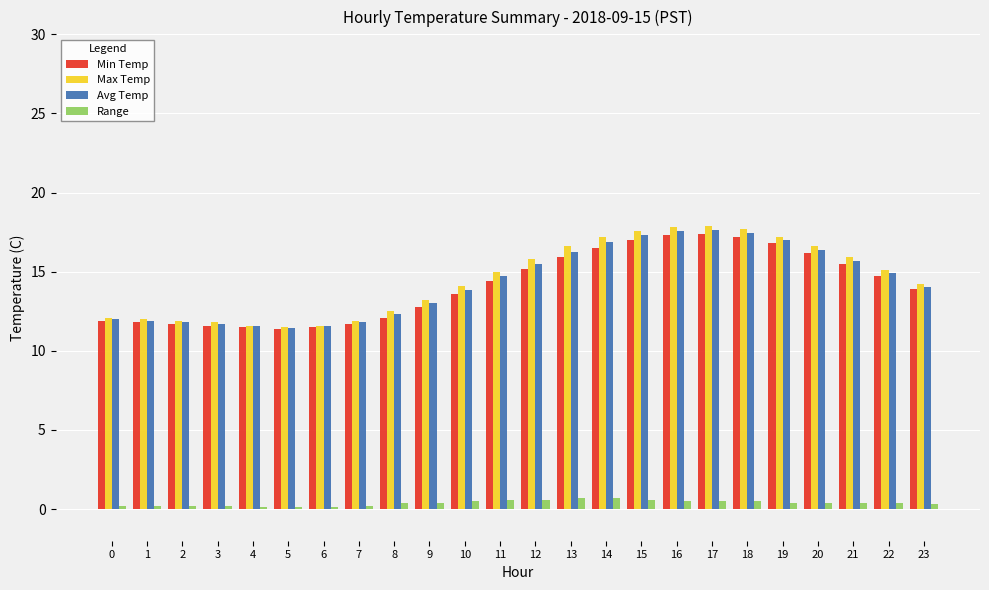

What is the value of the Avg Temp bar at the 10th from the left?

13.0